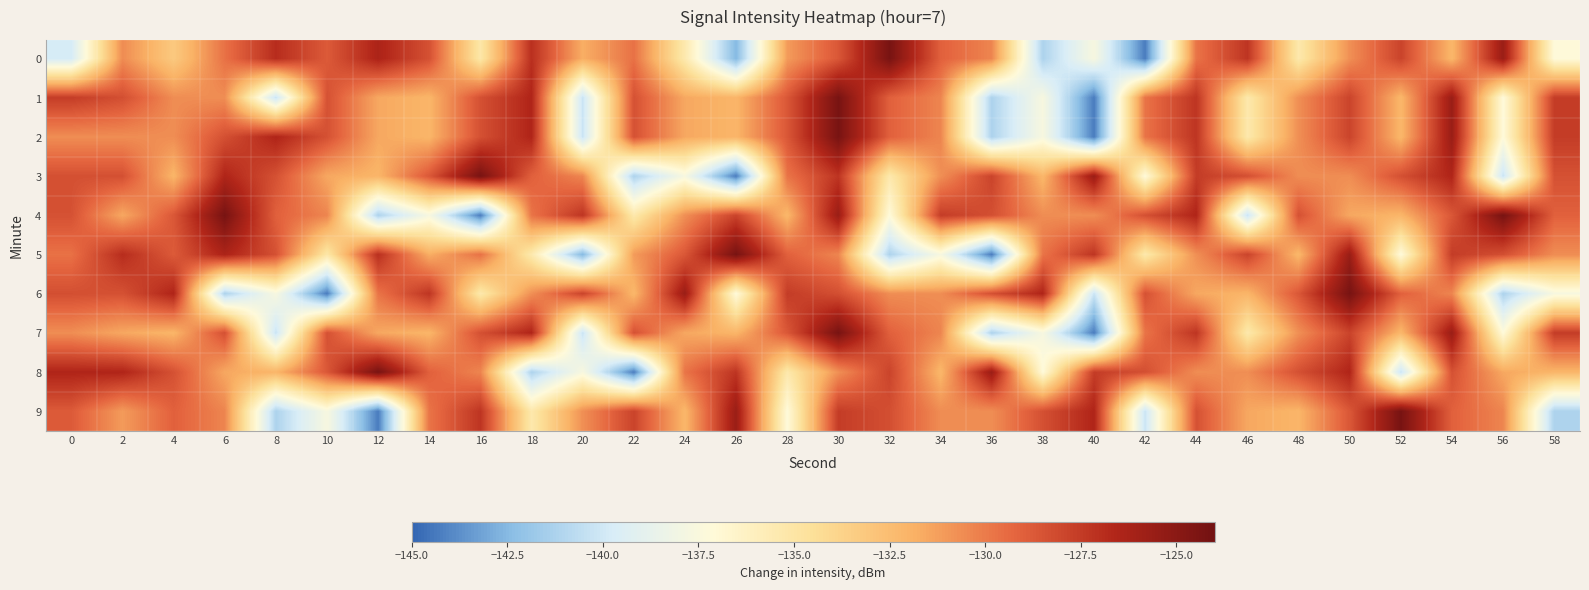

What is the total value across all series at 4?

-1300.1